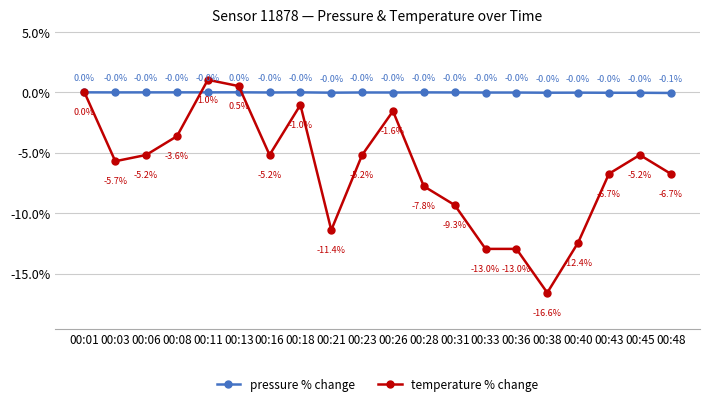

Which series has the widest spread of values?

temperature % change